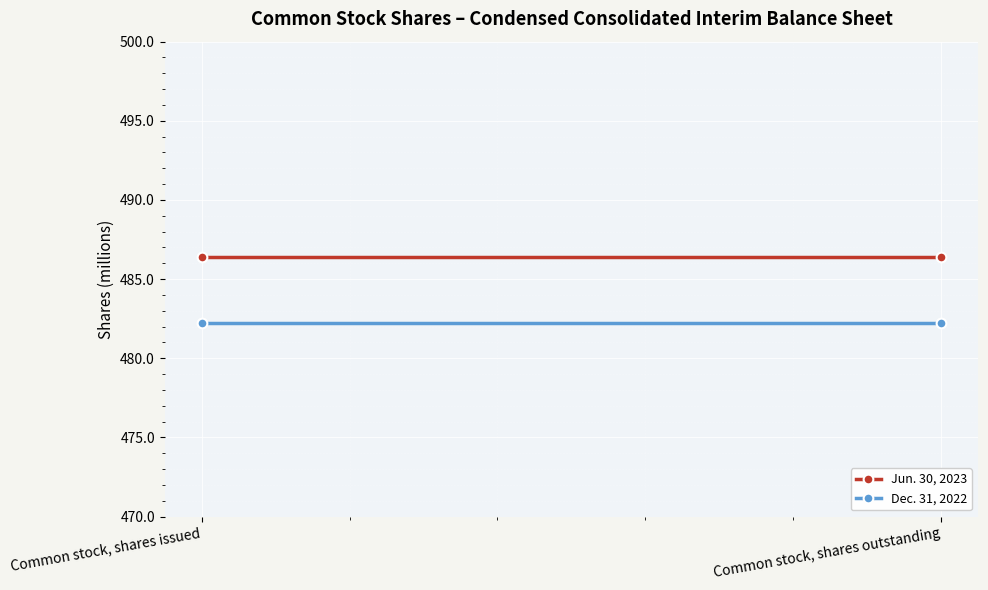

The value of Jun. 30, 2023 at Common stock, shares issued is 486.4. True or false?

True